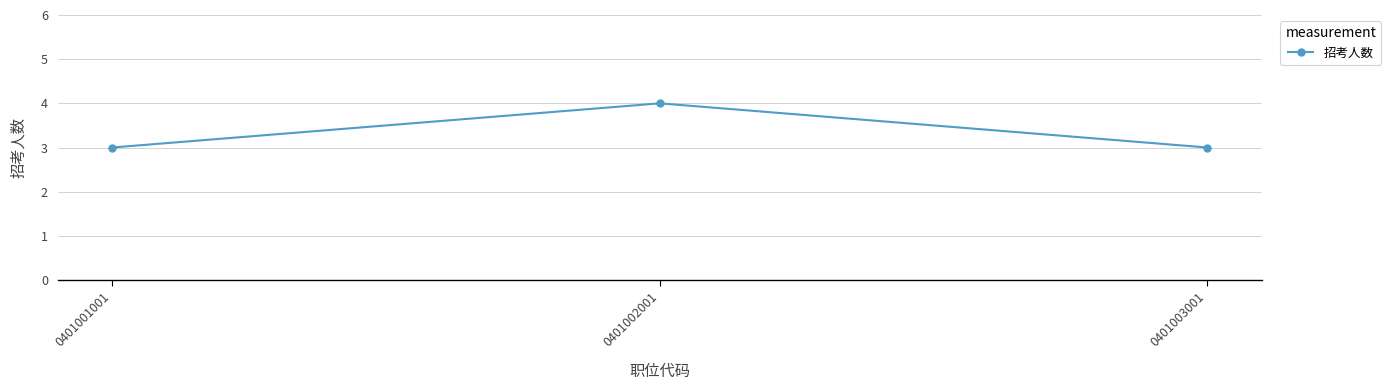

What value does the data have at 0401003001?

3